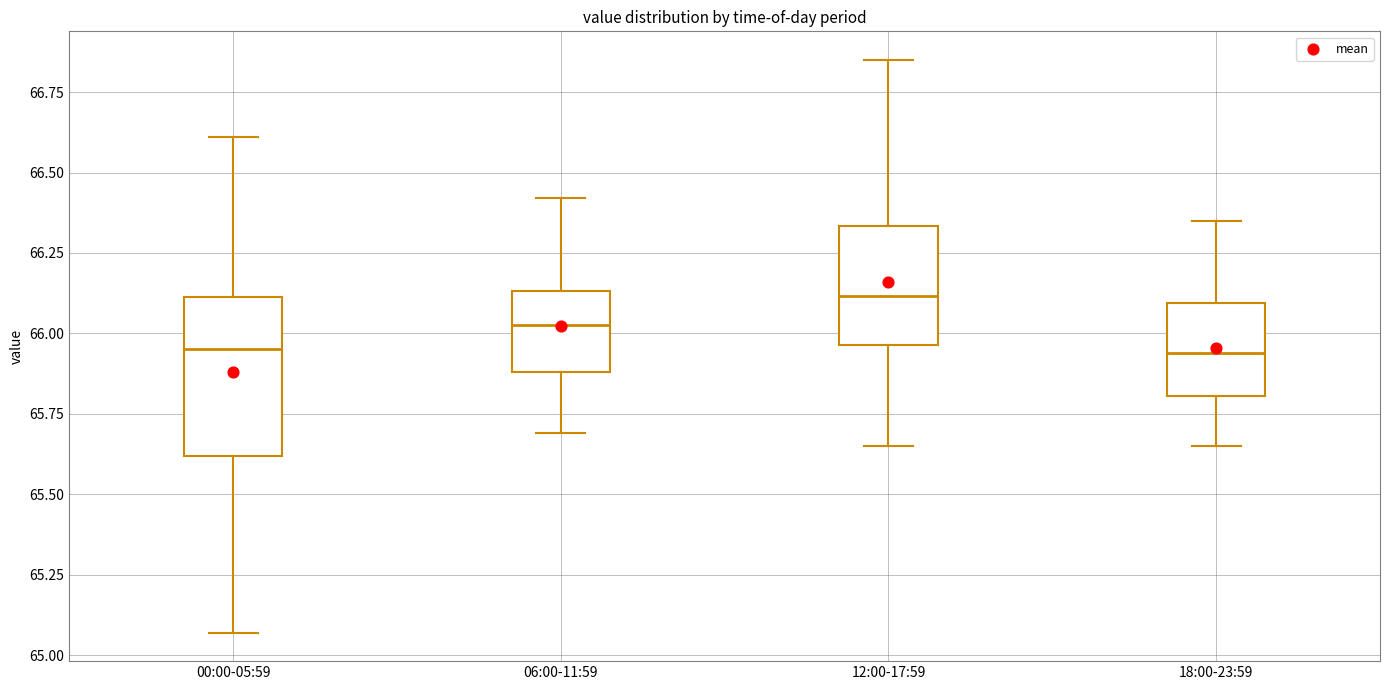

Reading left to right, read every box against the y-axis: the position of its median line, the range the box covers, and the ends of its whiskers. The values are not printed on the chart, so give them approximately, as read against the axis.

00:00-05:59: median 65.95, box 65.60 to 66.10, whiskers 65.05 to 66.60
06:00-11:59: median 66.05, box 65.90 to 66.15, whiskers 65.70 to 66.40
12:00-17:59: median 66.10, box 65.95 to 66.35, whiskers 65.65 to 66.85
18:00-23:59: median 65.95, box 65.80 to 66.10, whiskers 65.65 to 66.35